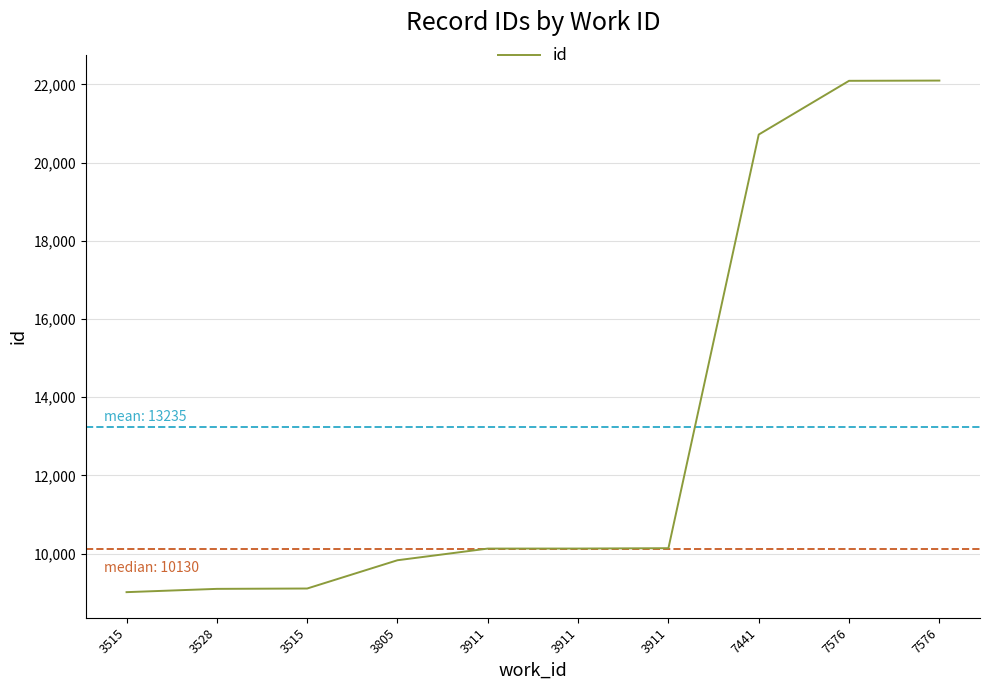

What is the difference between the maximum and minimum values?

13081